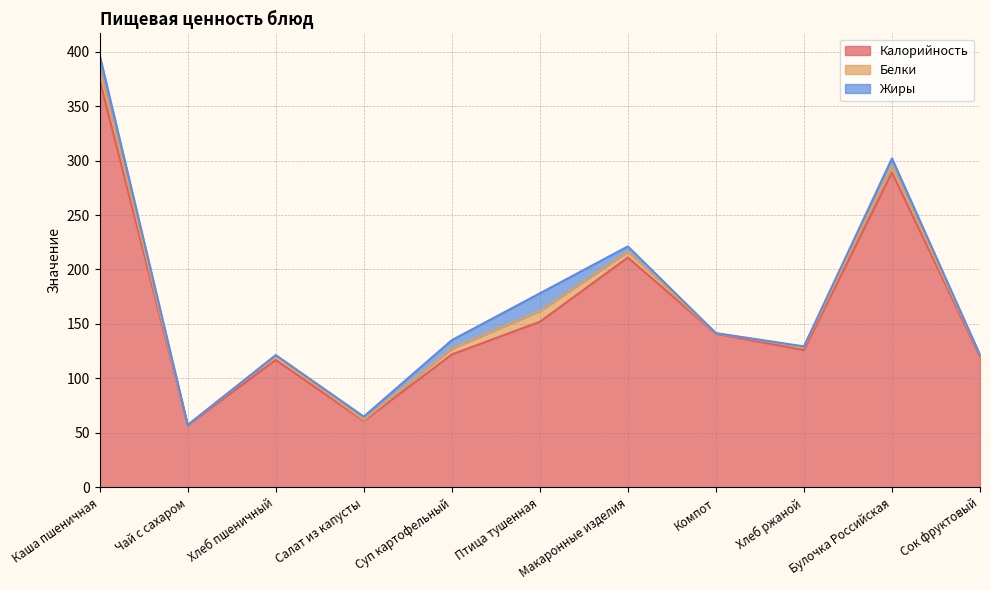

Which label corresponds to the smallest value in the chart?

Чай с сахаром